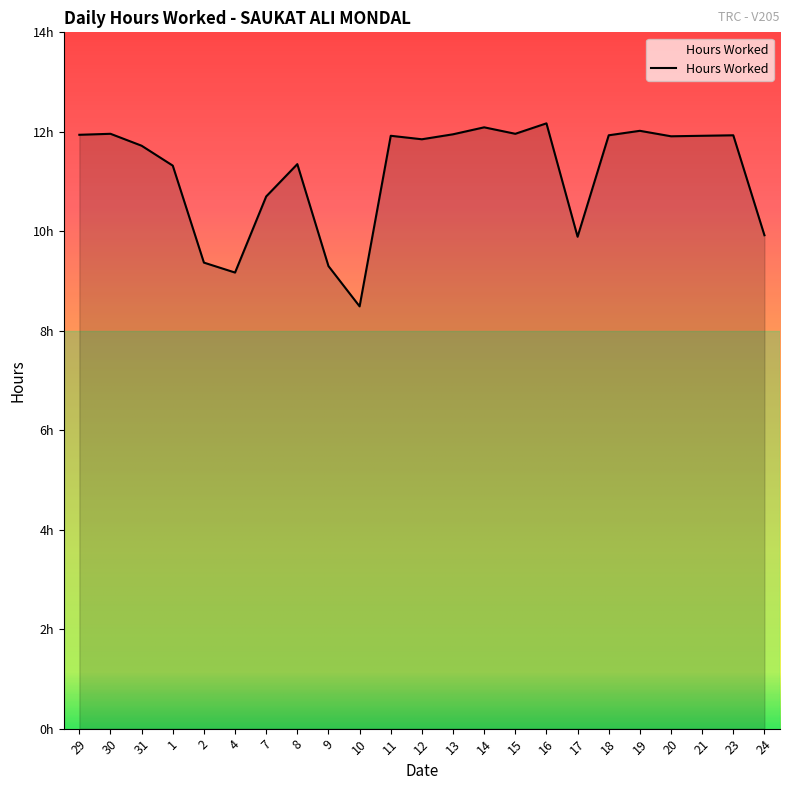

Is this an area chart (filled region under the line)?

Yes